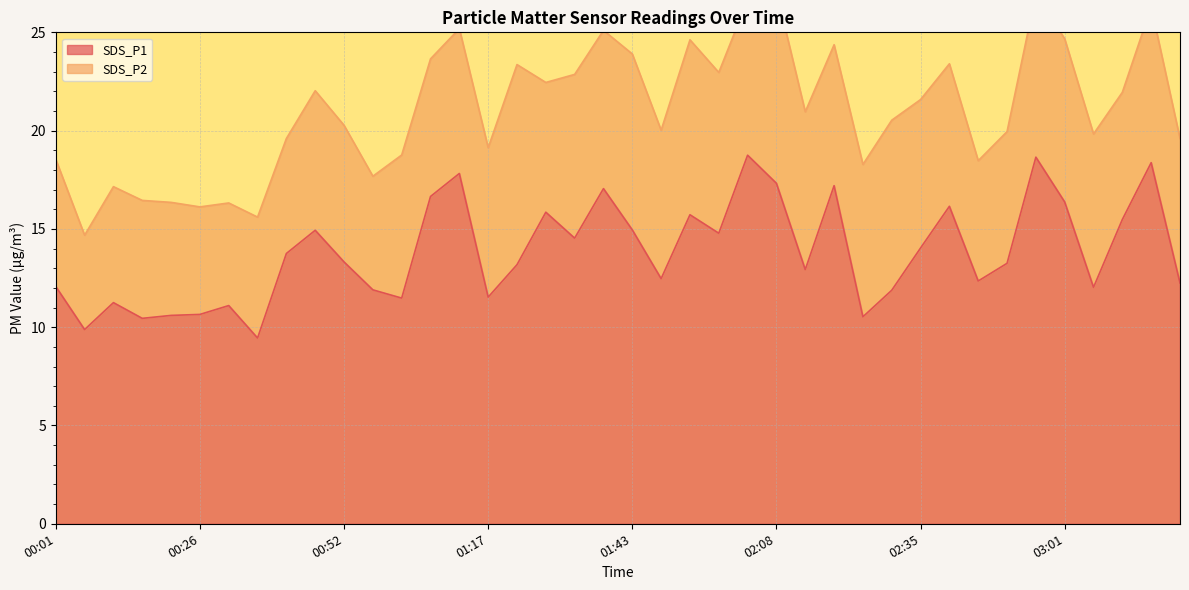

True or false: the data shows 19.7 at 00:01.

False